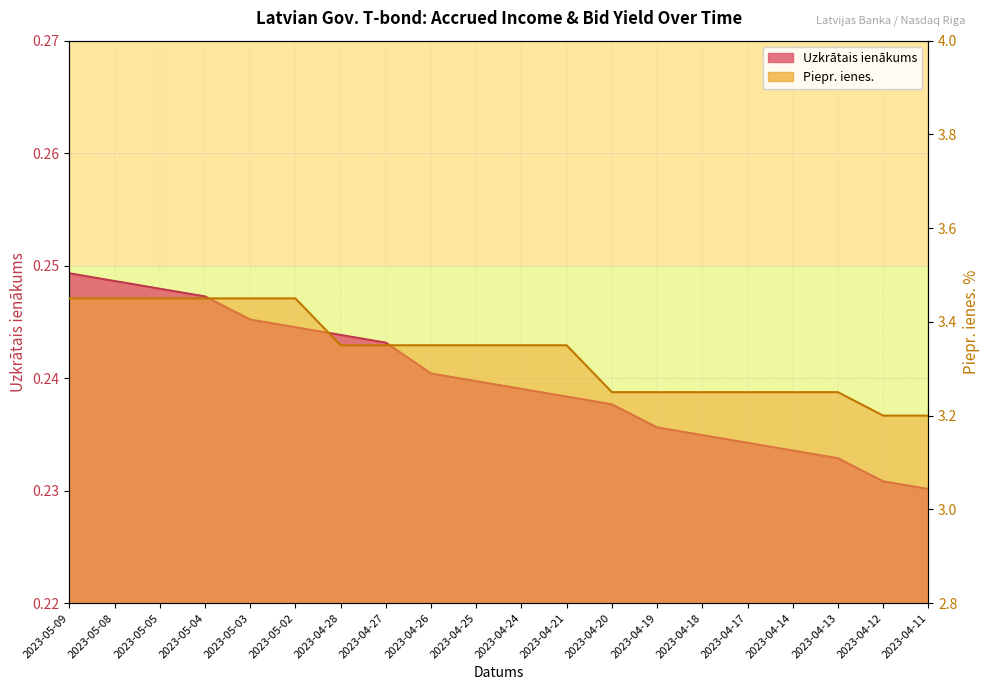

Where is Piepr. ienes. nearest to the value 3?

2023-04-12